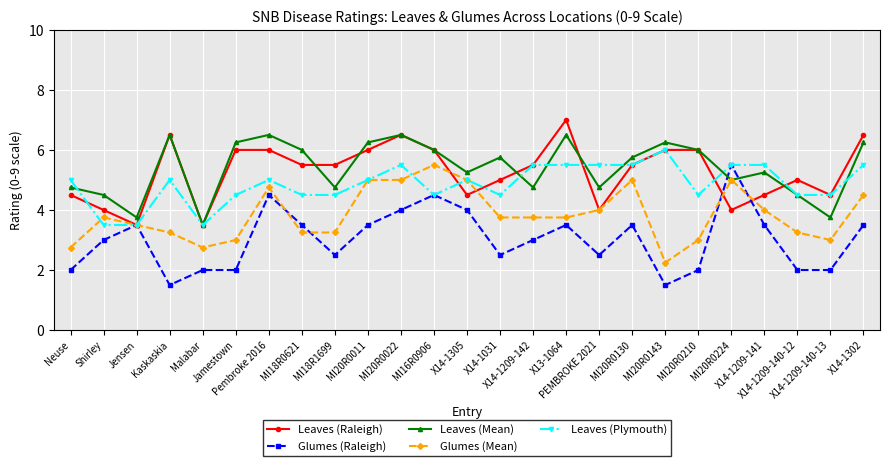

Which series has the largest range (max minus min)?

Glumes (Raleigh)